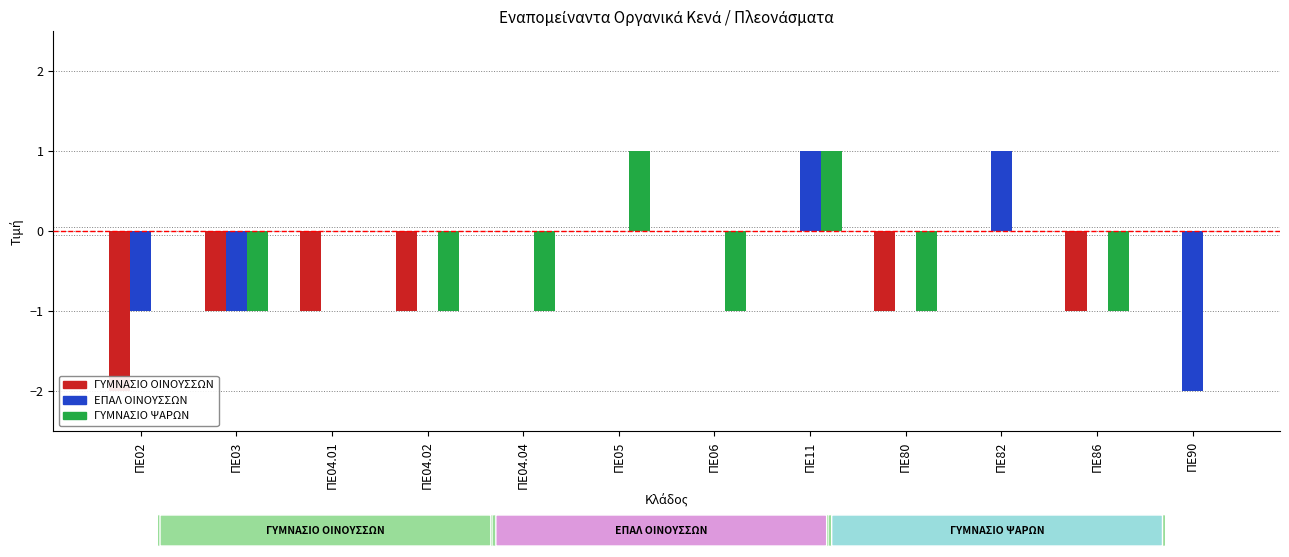

List the labels in order of ΓΥΜΝΑΣΙΟ ΟΙΝΟΥΣΣΩΝ value, largest first.

ΠΕ04.04, ΠΕ05, ΠΕ06, ΠΕ11, ΠΕ82, ΠΕ90, ΠΕ03, ΠΕ04.01, ΠΕ04.02, ΠΕ80, ΠΕ86, ΠΕ02